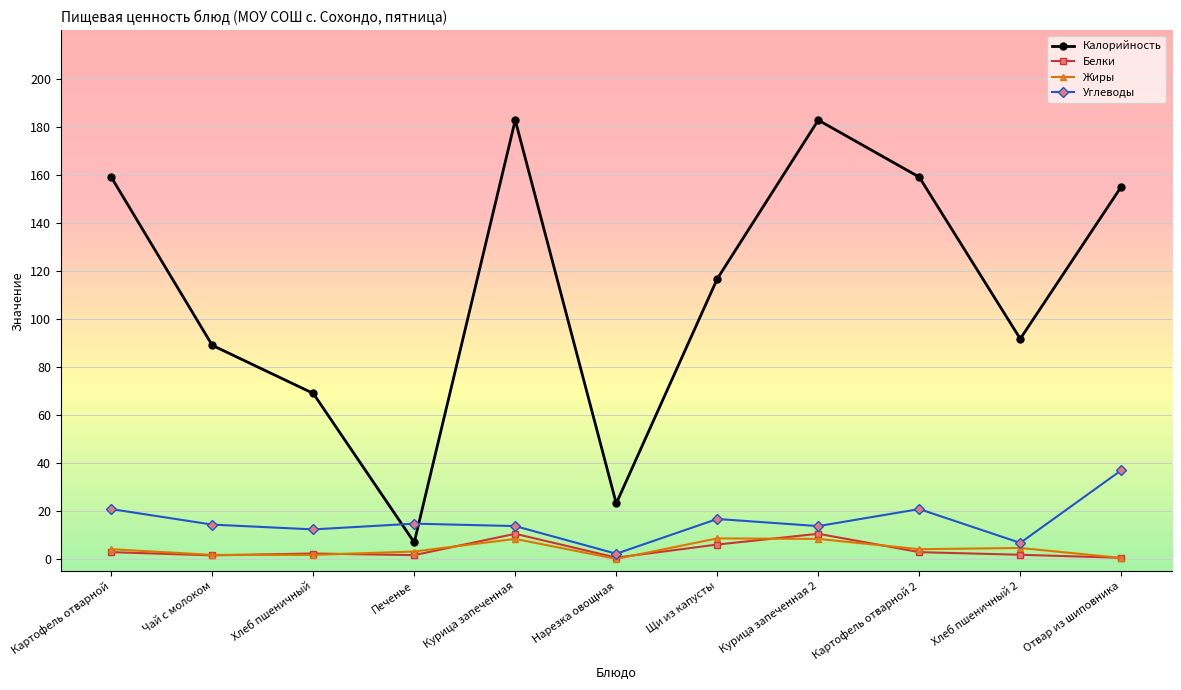

True or false: Углеводы and Калорийность cross at least once.

True